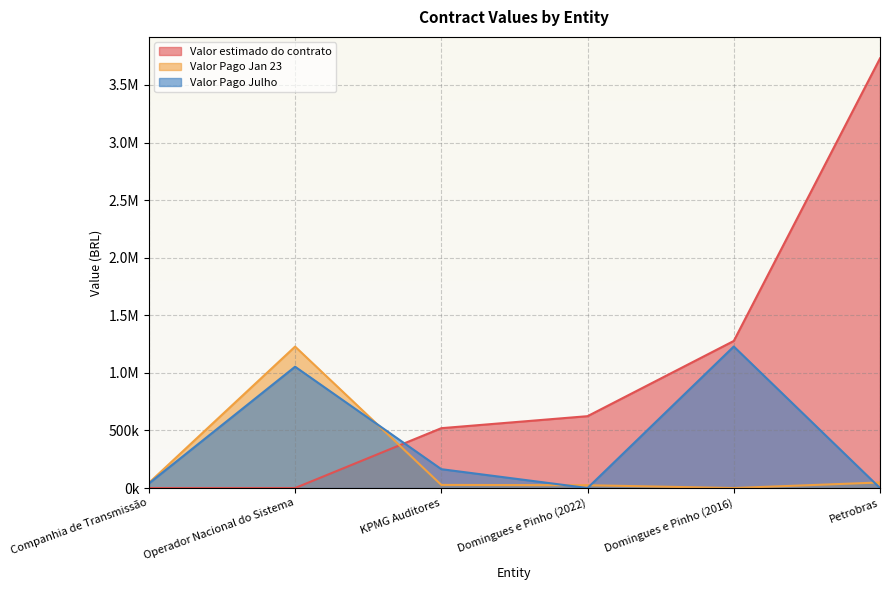

What is the difference between the maximum and minimum values in the Valor estimado do contrato series?

3731206.9